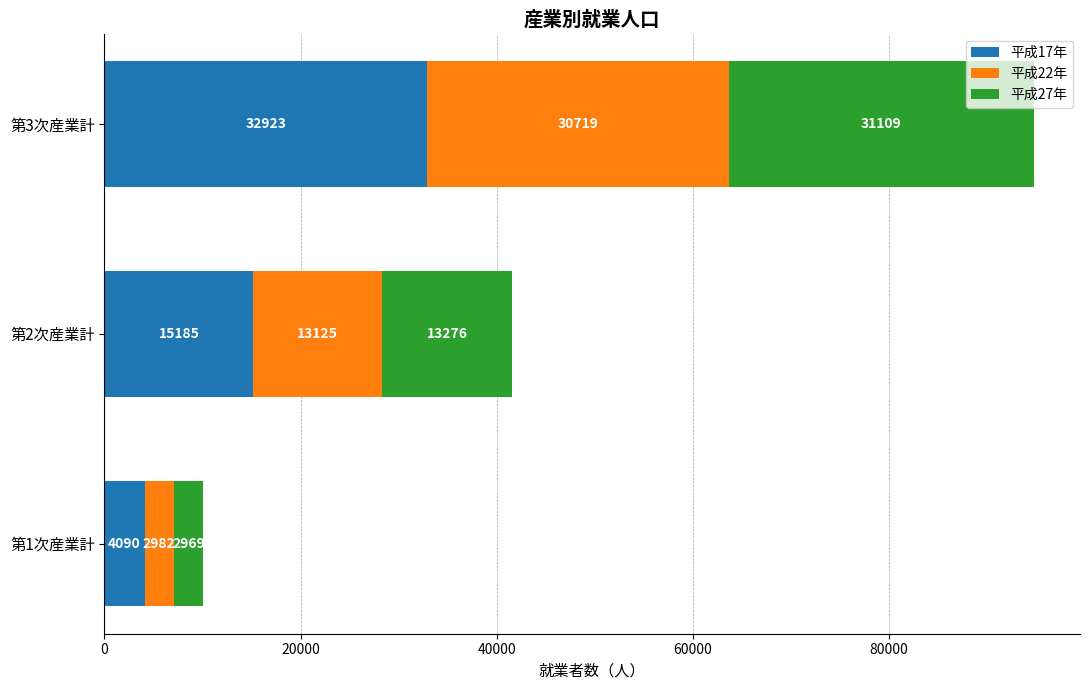

At which label is 平成17年 closest to 18506?

第2次産業計